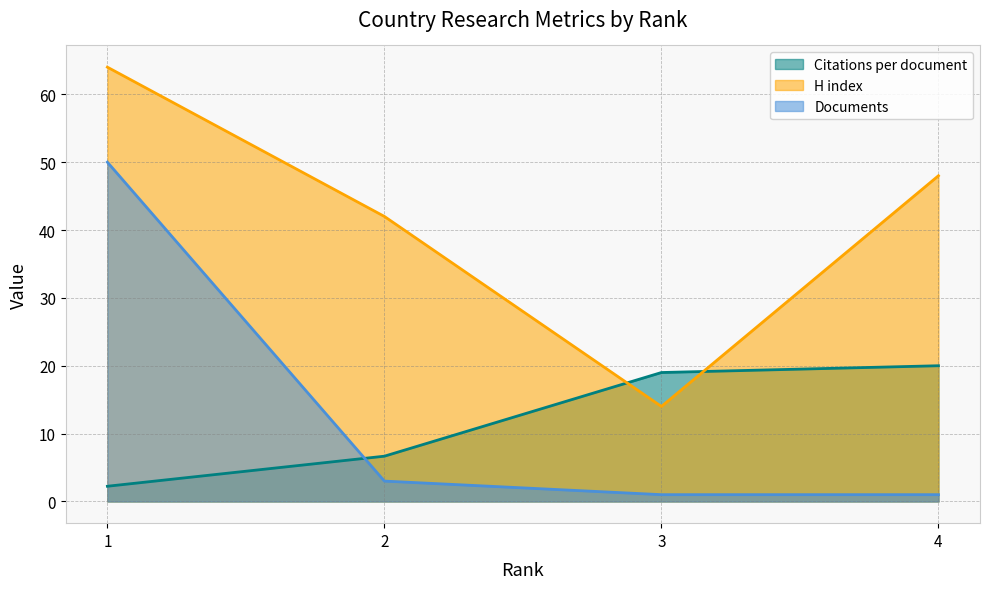

How many H index values are between 42 and 64?

3